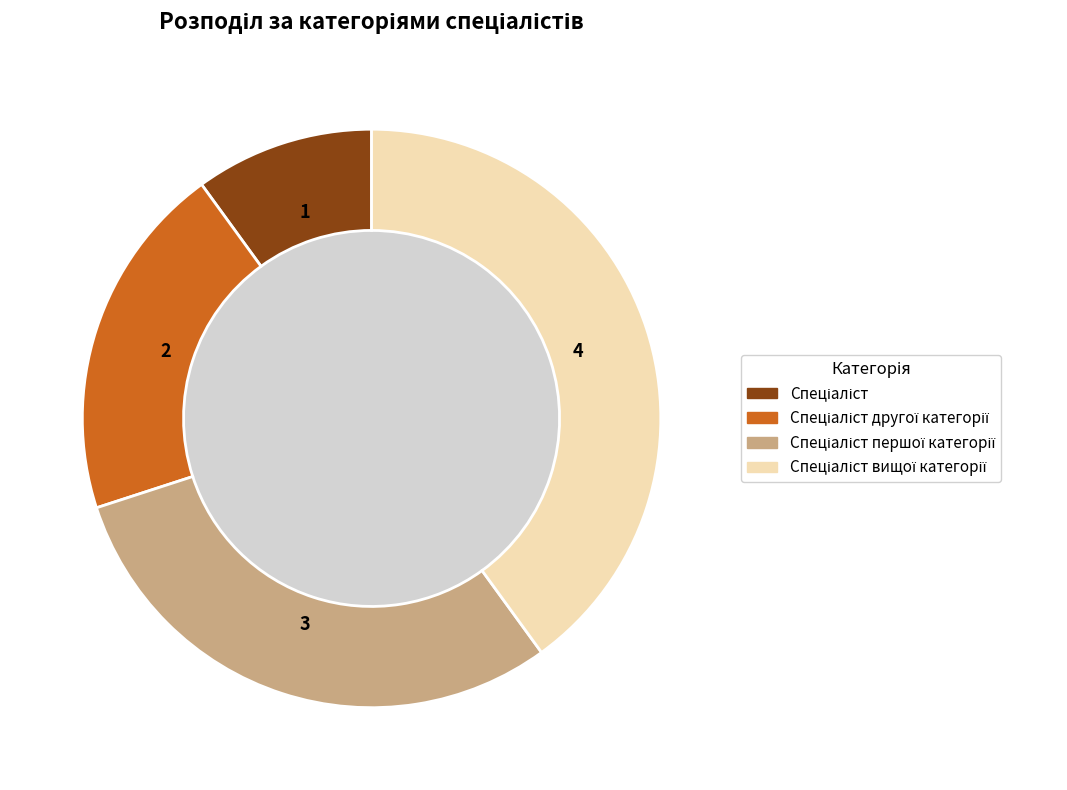

Is there a majority slice in this chart?

No